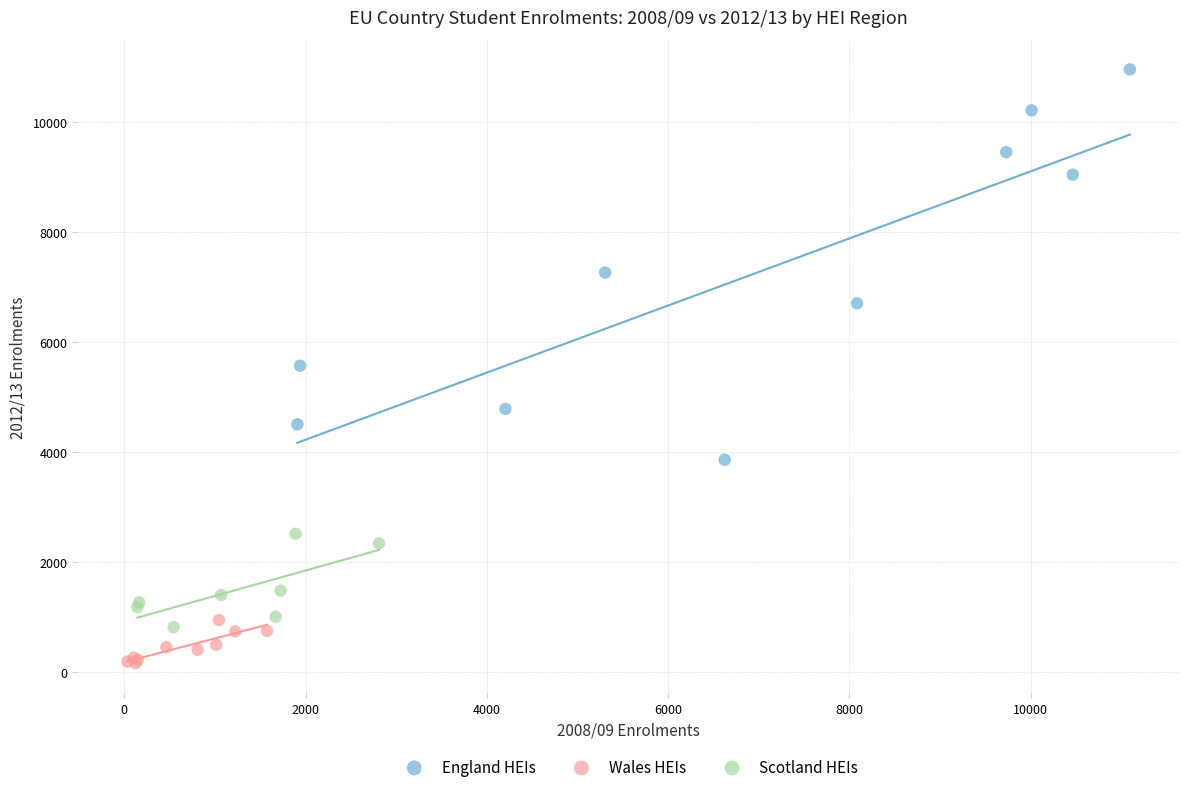

Which series reaches the minimum Y coordinate?

Wales HEIs